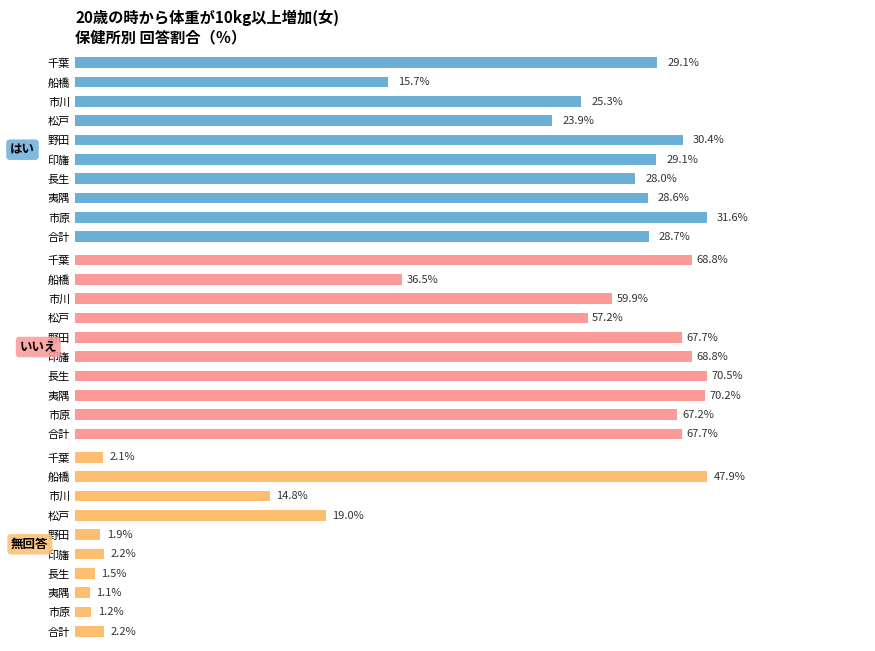

Rank the series by their maximum value, from lowest to highest.

はい, 無回答, いいえ